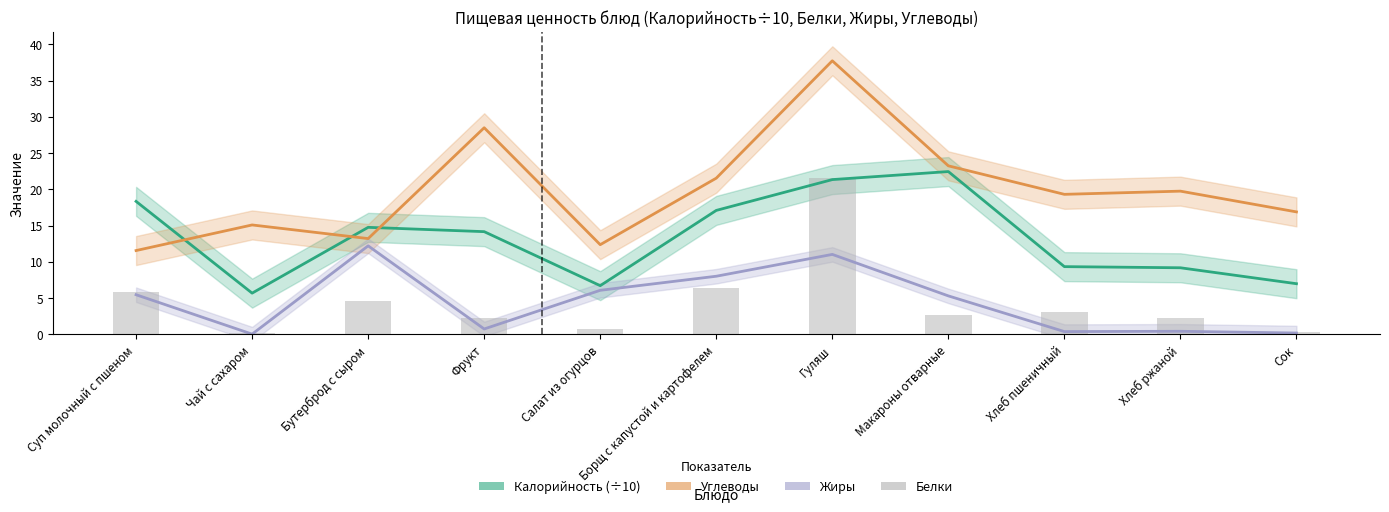

What is the highest value of the Жиры series?

12.2